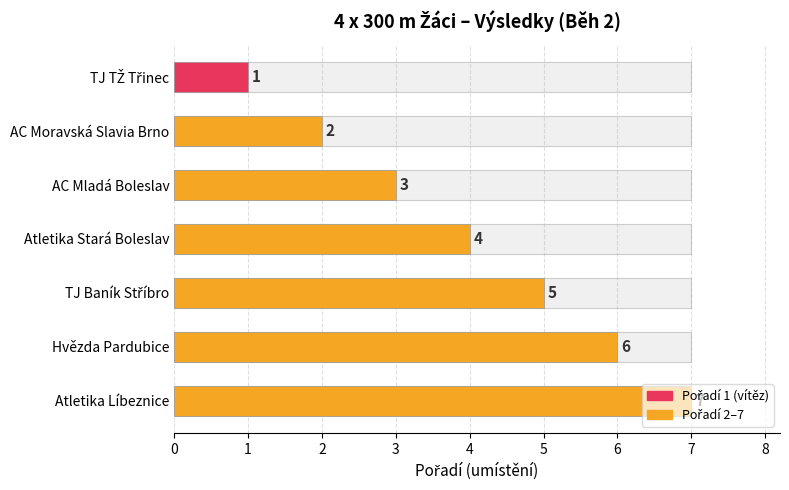

What is the approximate value at TJ TŽ Třinec?

1